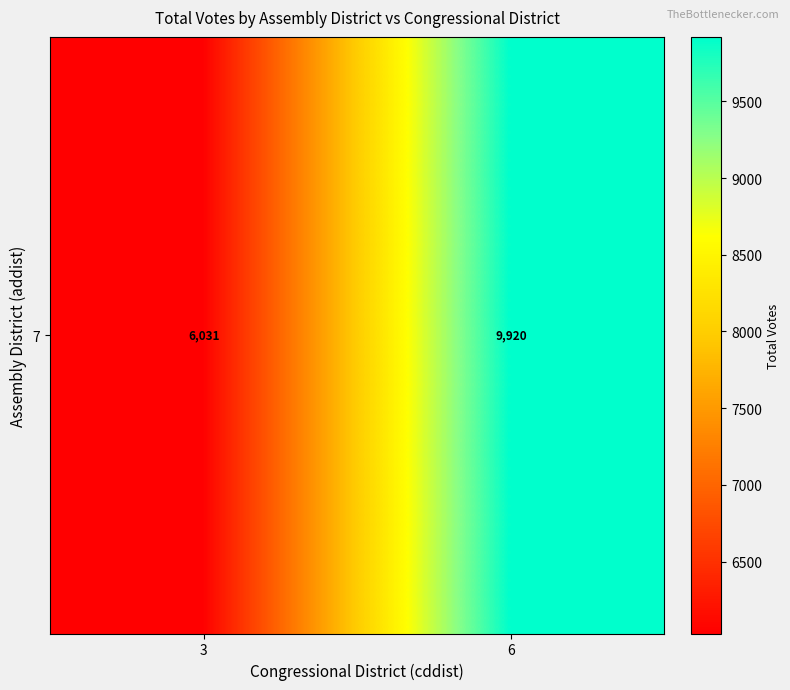

What is the change in value from 3 to 6?

+3889